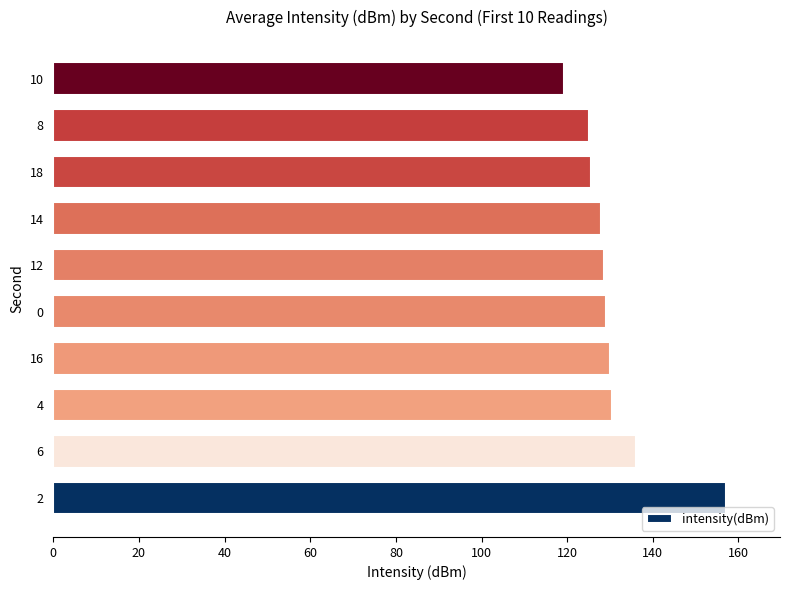

What is the sum of all values?

1309.1